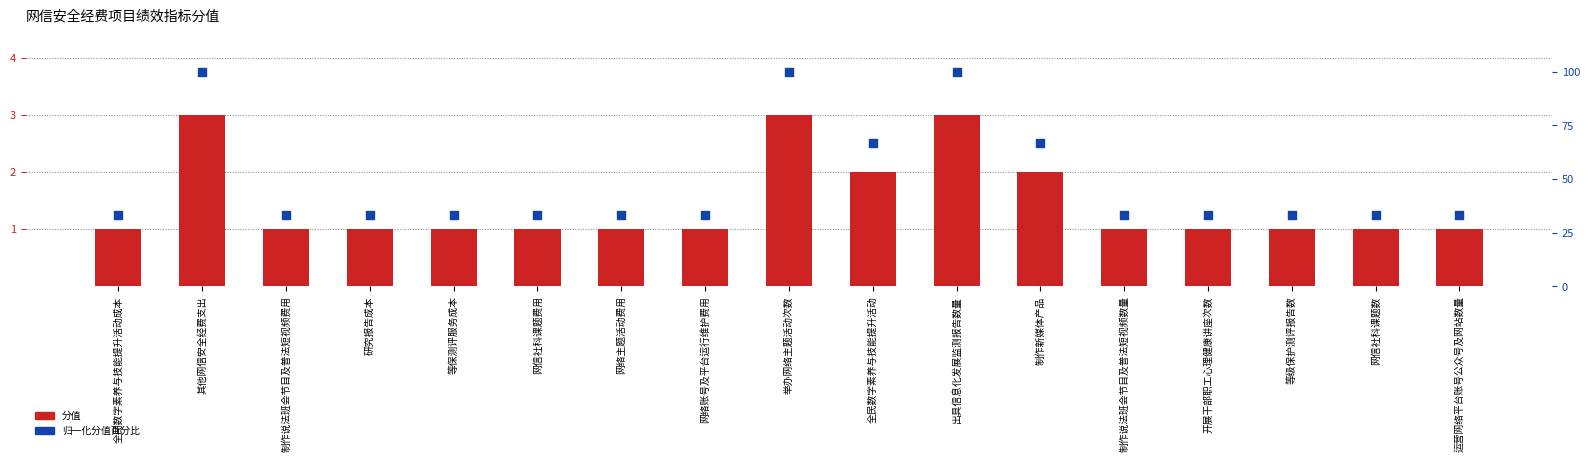

What is the total value across all series at 出具信息化发展监测报告数量?

103.0